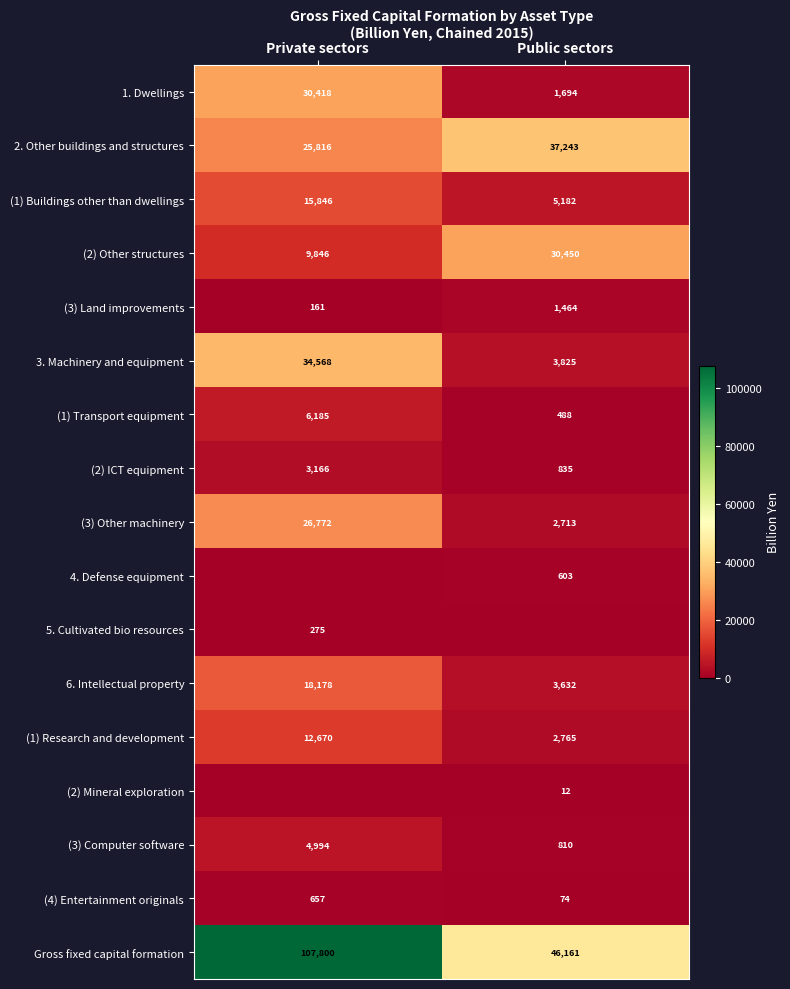

Is the value of 2. Other buildings and structures at Private sectors greater than the value of 6. Intellectual property at Private sectors?

Yes